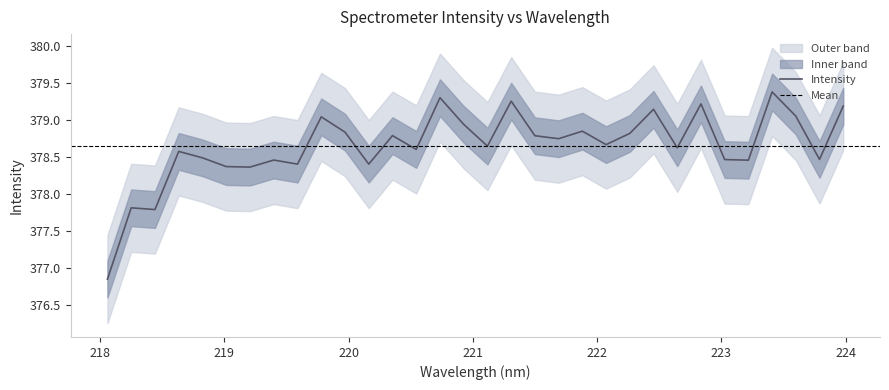

Does the chart have visible grid lines?

No